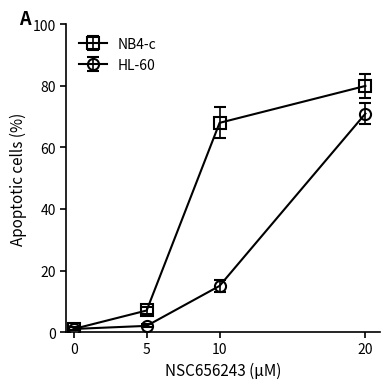

Reading left to right, what are all the values shown in this chart?

NB4-c: 1	7	68	80
HL-60: 1	2	15	71